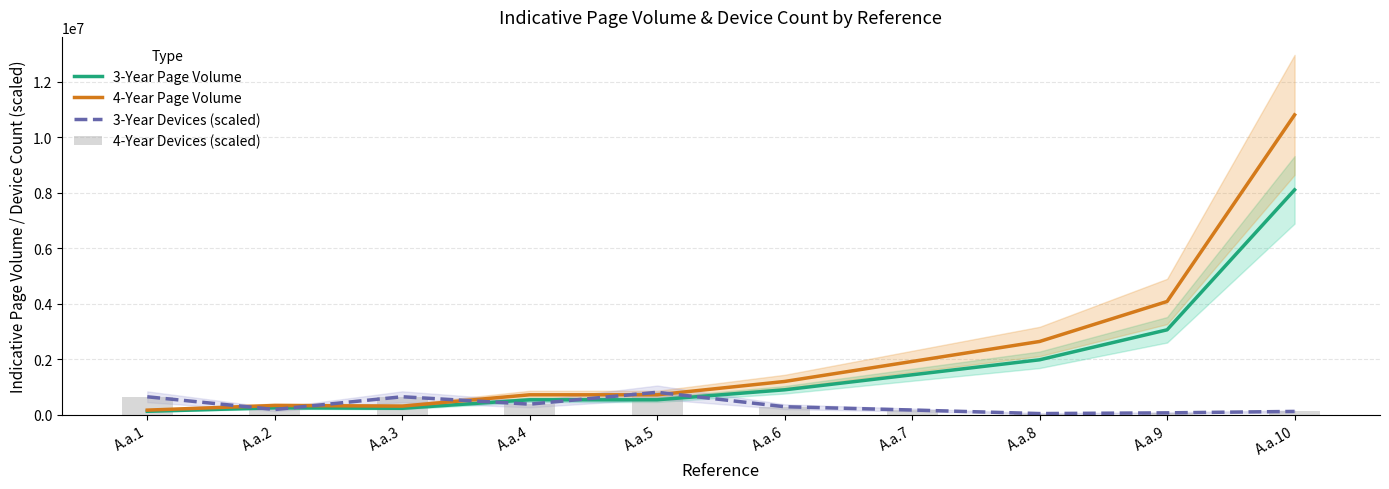

The 3-Year Devices (scaled) series shows 136761.9 at A.a.6. True or false?

False